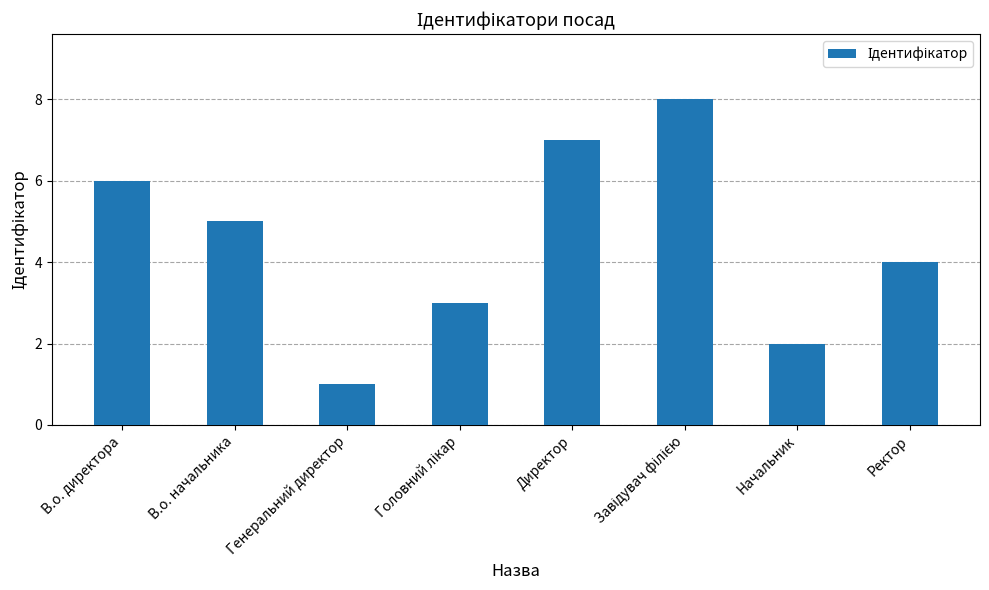

True or false: the data shows 10 at Директор.

False